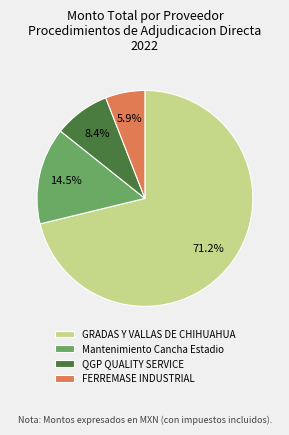

How many slices are in this pie chart?

4